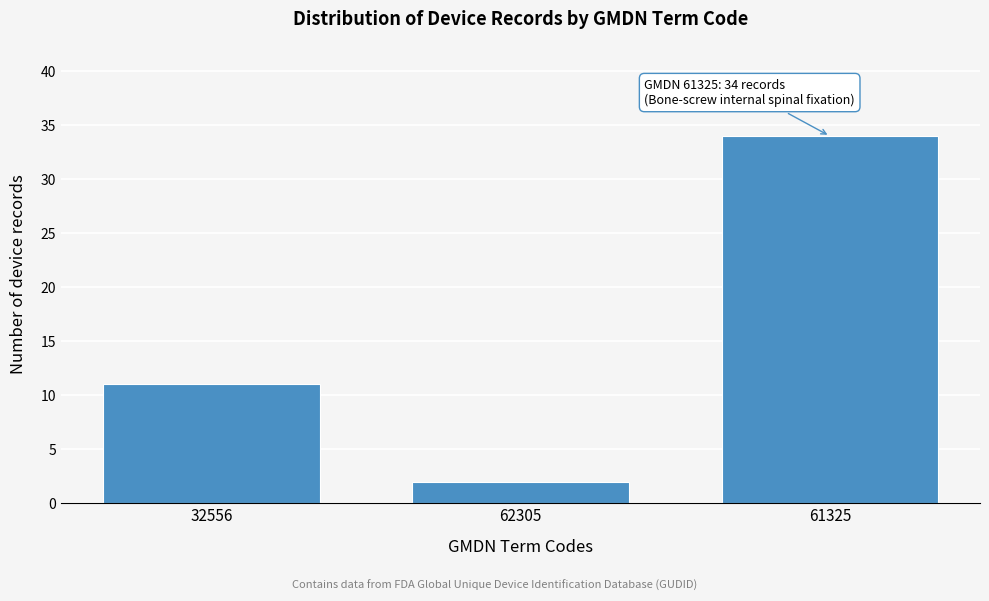

Reading left to right, extract all data points from this chart.

11	2	34